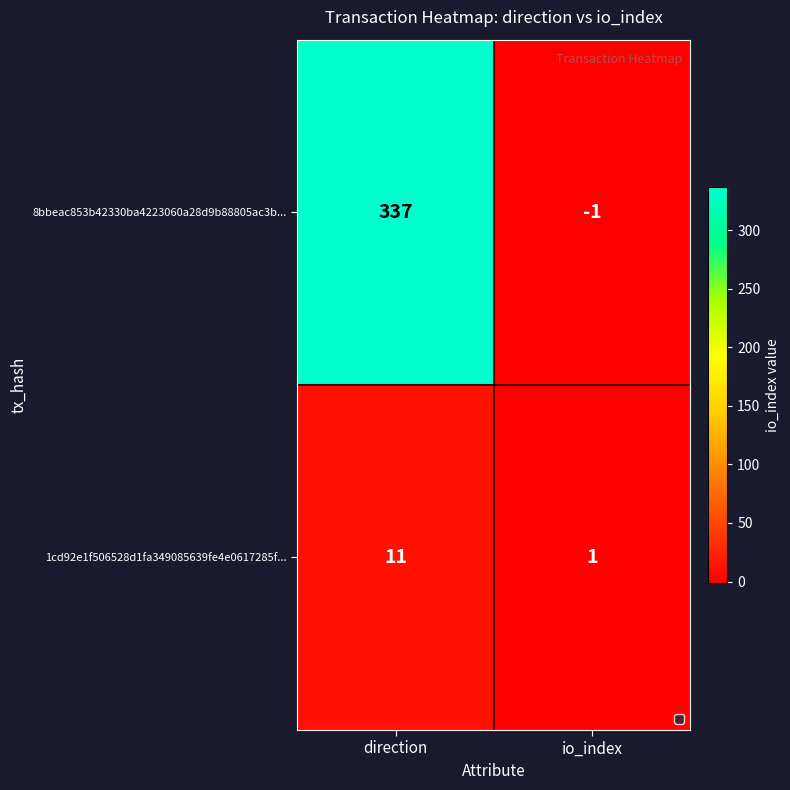

Which label corresponds to the smallest value in the chart?

io_index